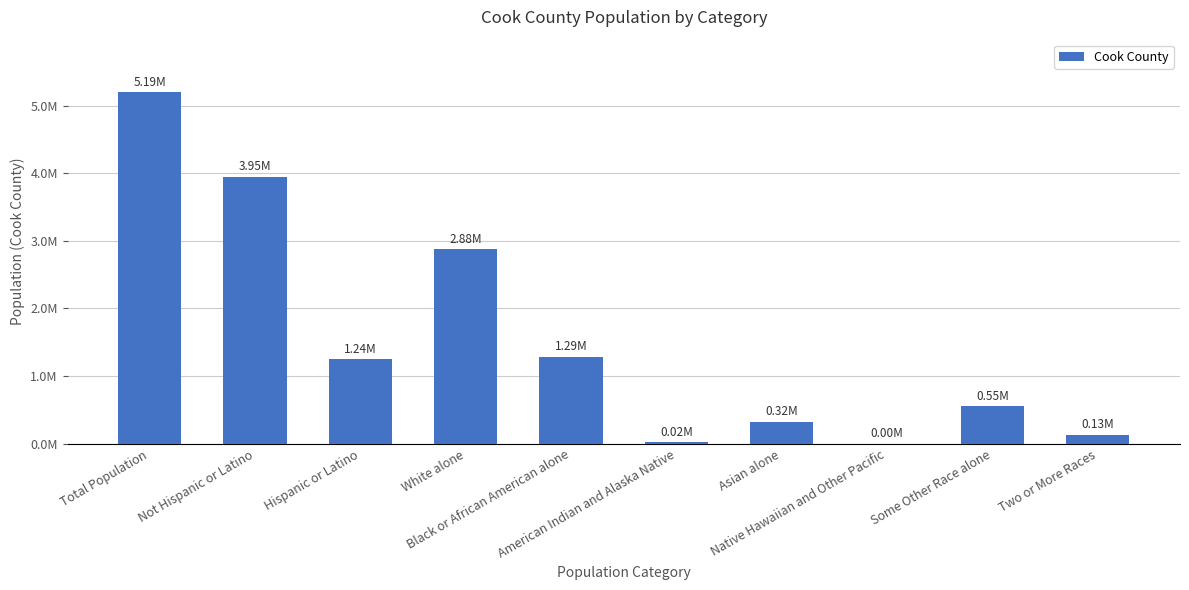

Where is the data nearest to the value 2598199?

White alone